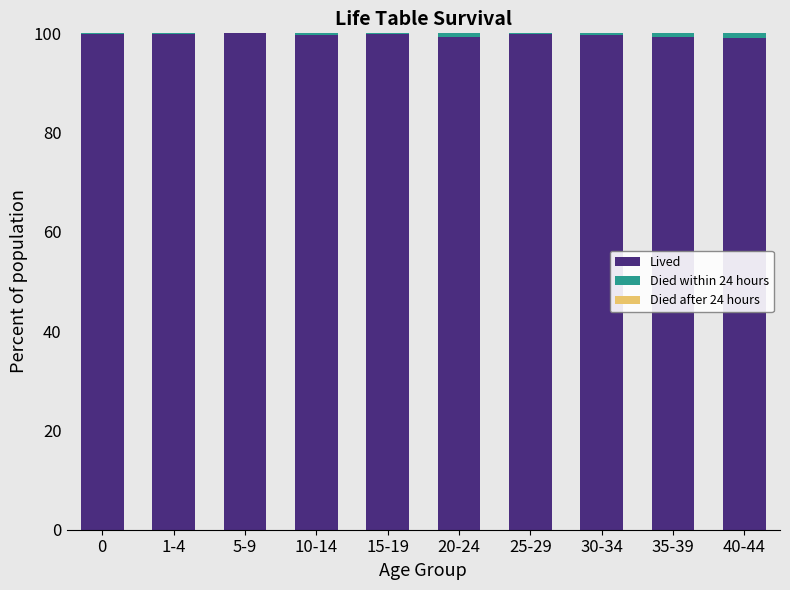

What is the maximum value for Lived?

100.0